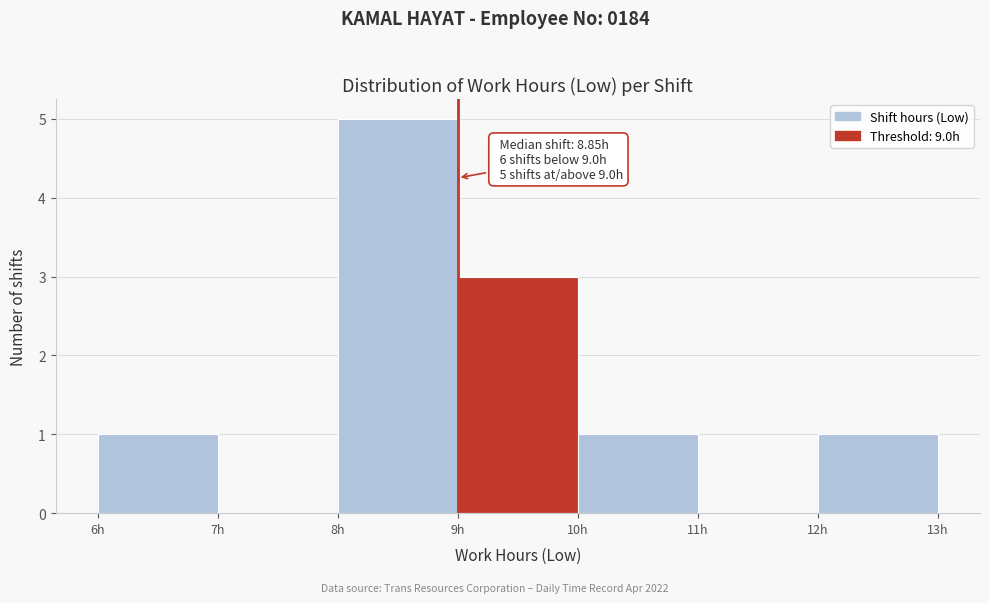

Over which range of the x-axis is the bar tallest?

8 to 9